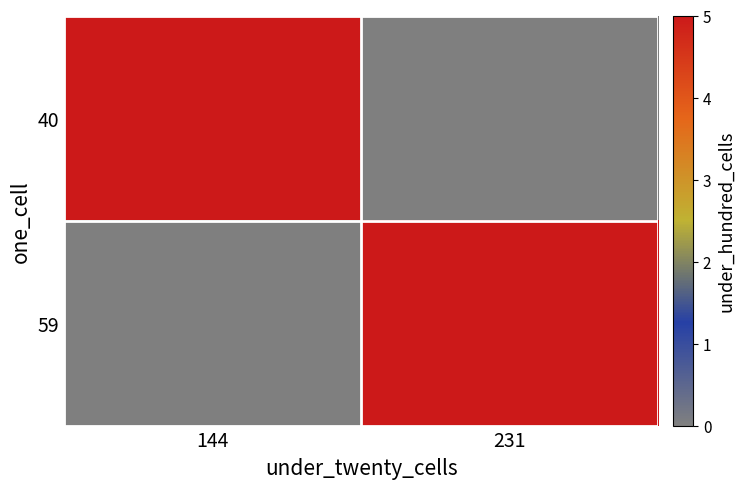

Reading left to right, list all the values displayed in this chart.

40: 144=5	231=0
59: 144=0	231=5